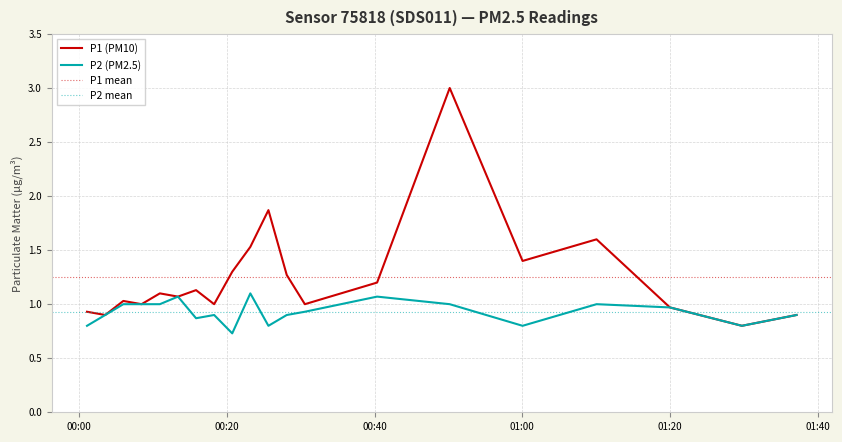

At which label is P1 closest to 1?

2023-04-24T00:30:34